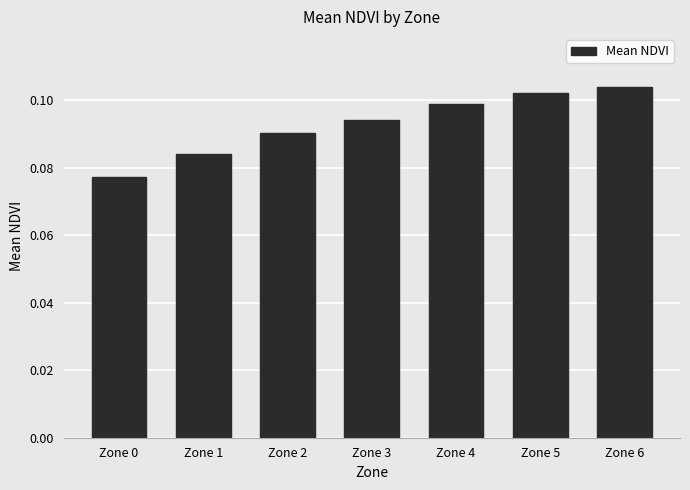

Which category has the lowest value across all series?

Zone 0